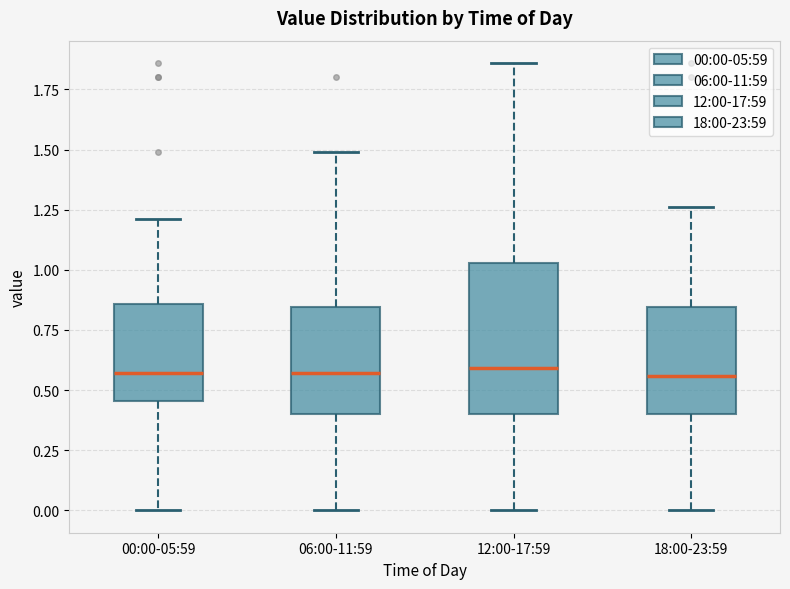

Which box is the tallest, from its lower edge to its upper edge?

12:00-17:59